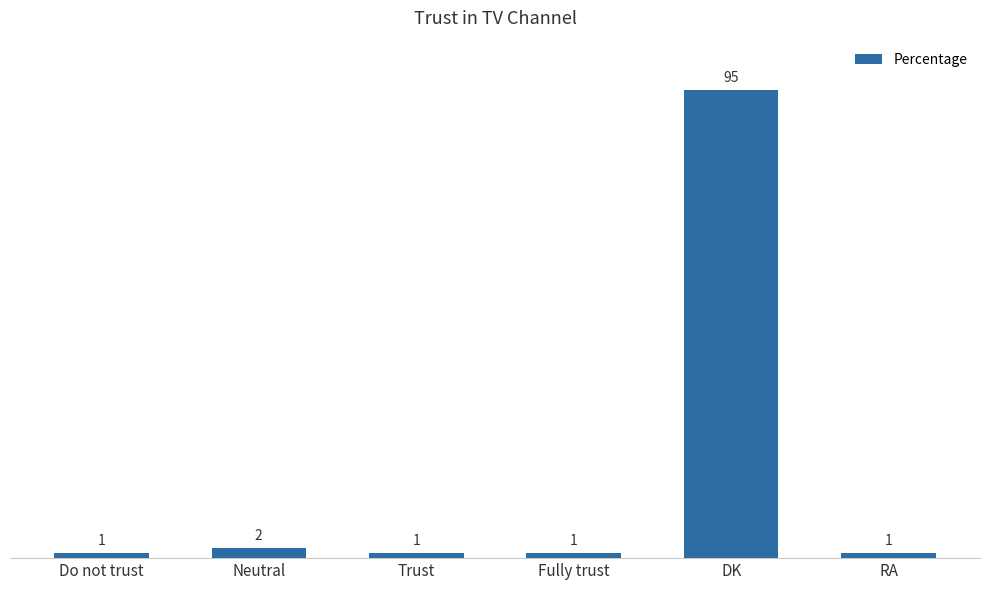

What is the maximum value shown in the chart?

95